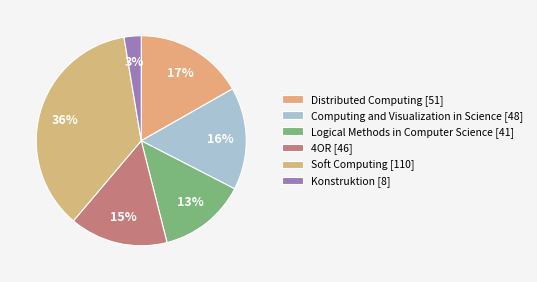

To the nearest percent, what is the combined percentage of Computing and Visualization in Science and Distributed Computing?

33%